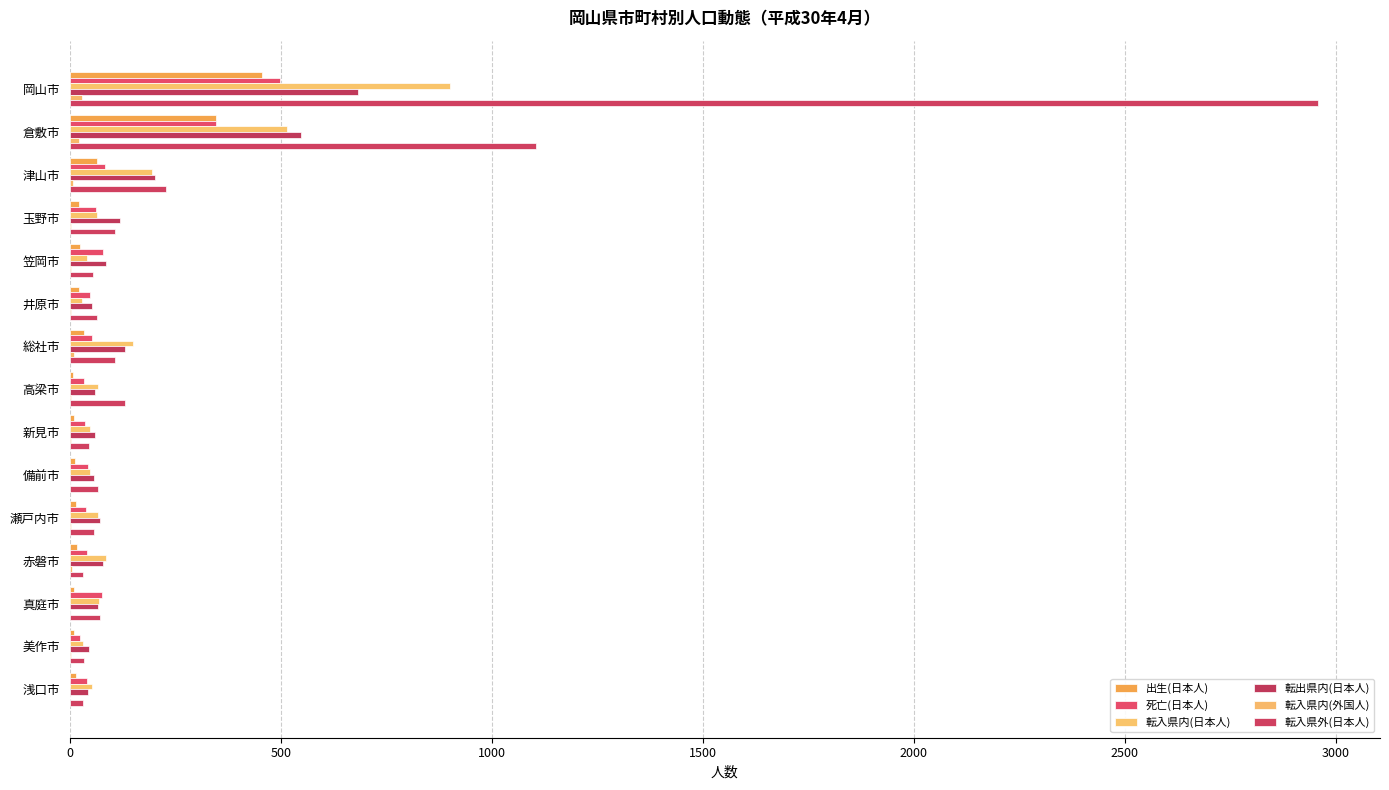

How many data points does each series have?

15